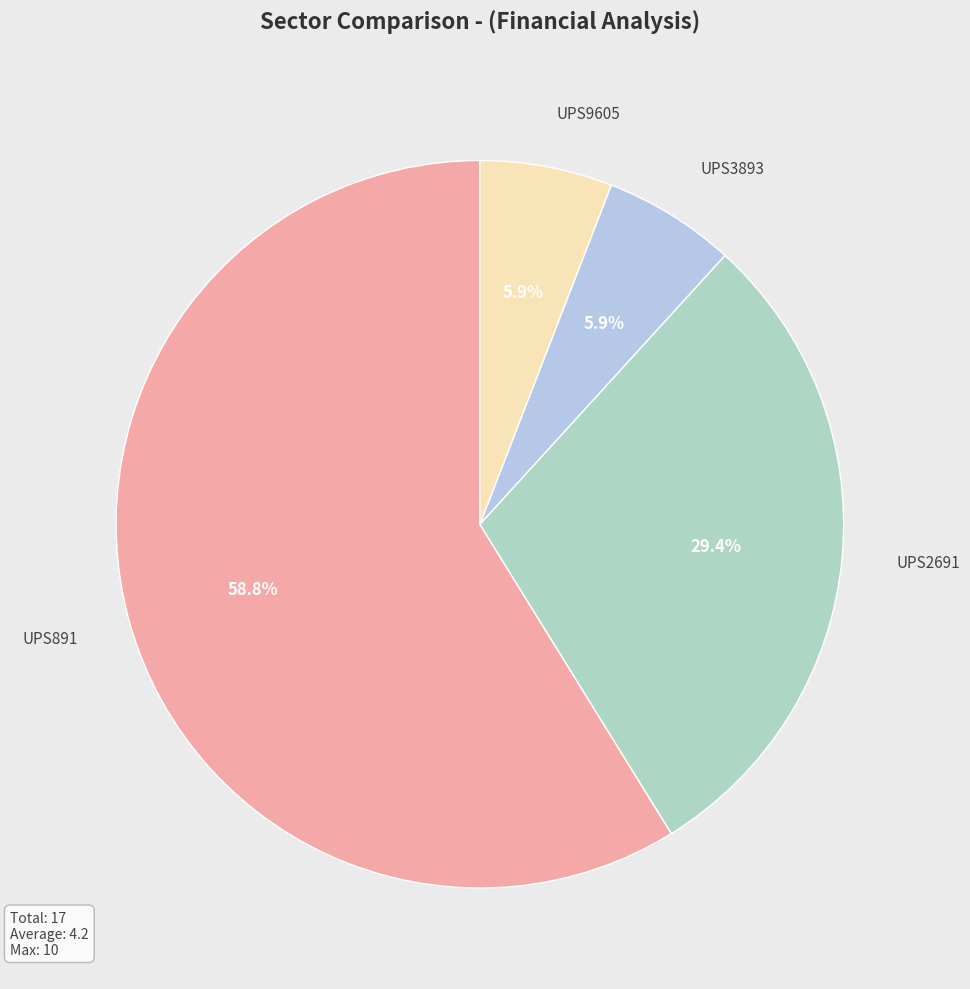

How many segments does this pie chart have?

4